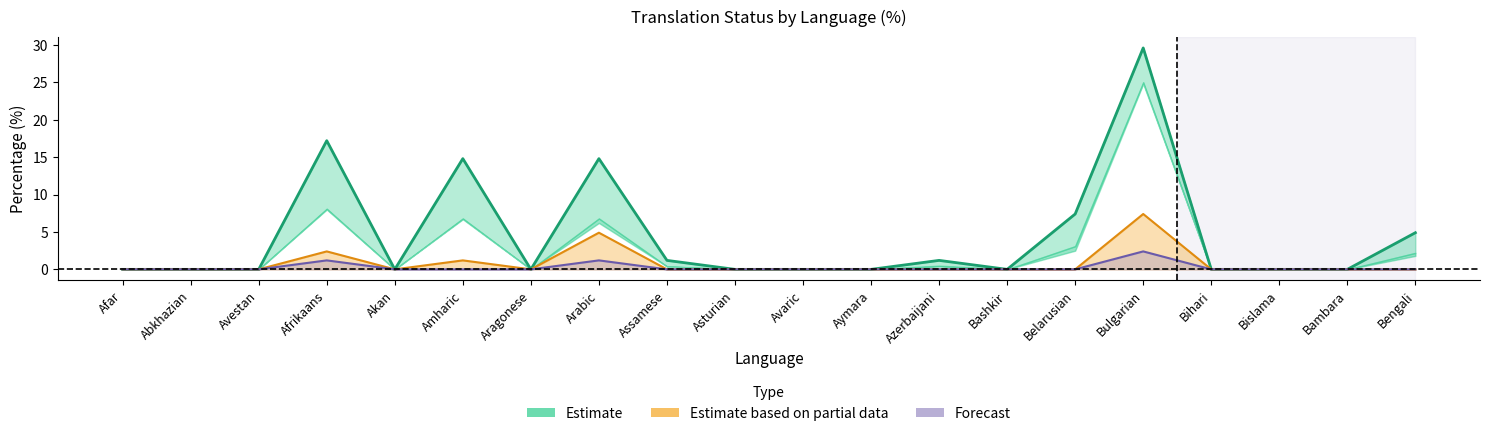

Reading left to right, list all the values displayed in this chart.

Estimate: Afar=0.0	Abkhazian=0.0	Avestan=0.0	Afrikaans=17.2	Akan=0.0	Amharic=14.8	Aragonese=0.0	Arabic=14.8	Assamese=1.2	Asturian=0.0	Avaric=0.0	Aymara=0.0	Azerbaijani=1.2	Bashkir=0.0	Belarusian=7.4	Bulgarian=29.6	Bihari=0.0	Bislama=0.0	Bambara=0.0	Bengali=4.9
Estimate based on partial data: Afar=0.0	Abkhazian=0.0	Avestan=0.0	Afrikaans=2.4	Akan=0.0	Amharic=1.2	Aragonese=0.0	Arabic=4.9	Assamese=0.0	Asturian=0.0	Avaric=0.0	Aymara=0.0	Azerbaijani=0.0	Bashkir=0.0	Belarusian=0.0	Bulgarian=7.4	Bihari=0.0	Bislama=0.0	Bambara=0.0	Bengali=0.0
Forecast: Afar=0.0	Abkhazian=0.0	Avestan=0.0	Afrikaans=1.2	Akan=0.0	Amharic=0.0	Aragonese=0.0	Arabic=1.2	Assamese=0.0	Asturian=0.0	Avaric=0.0	Aymara=0.0	Azerbaijani=0.0	Bashkir=0.0	Belarusian=0.0	Bulgarian=2.4	Bihari=0.0	Bislama=0.0	Bambara=0.0	Bengali=0.0